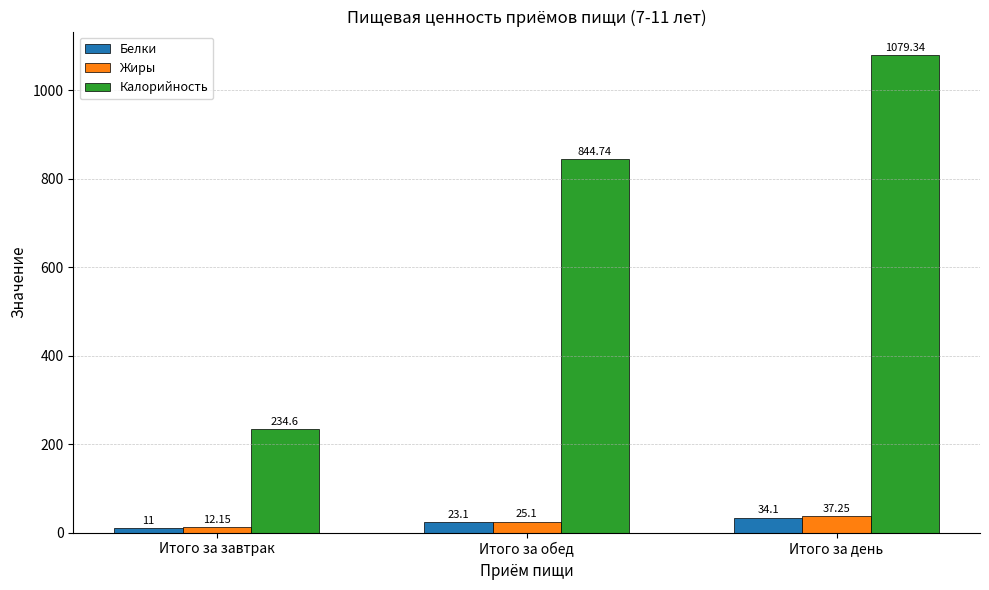

What is the label of the 2nd bar from the left?

Итого за обед